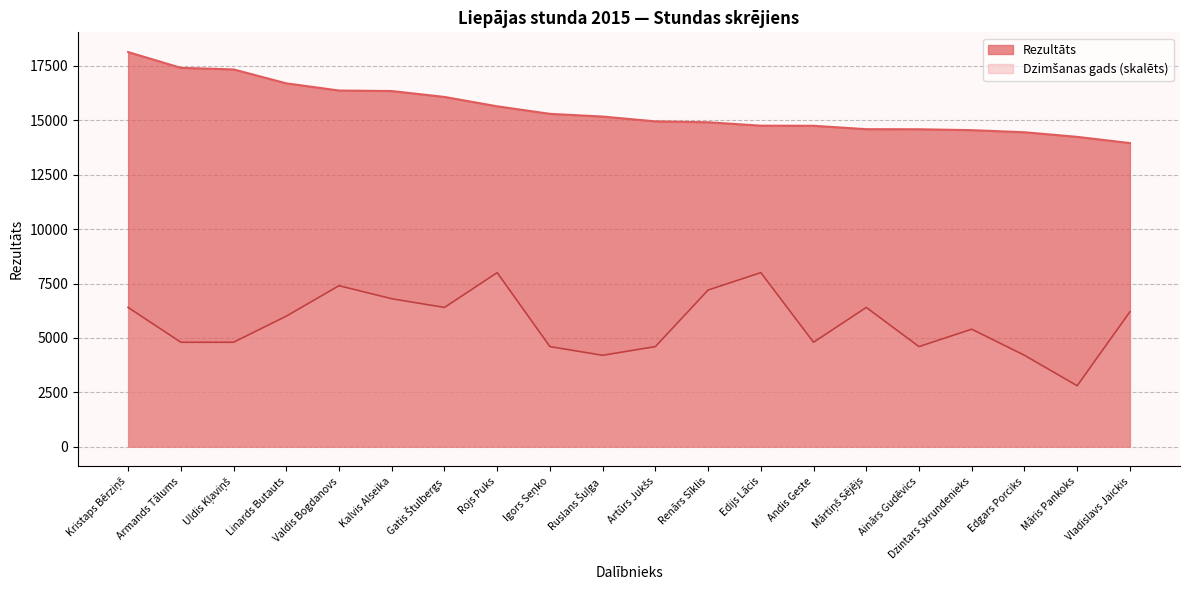

What is the difference between the maximum and second lowest values in the Dzimšanas gads series?

3800